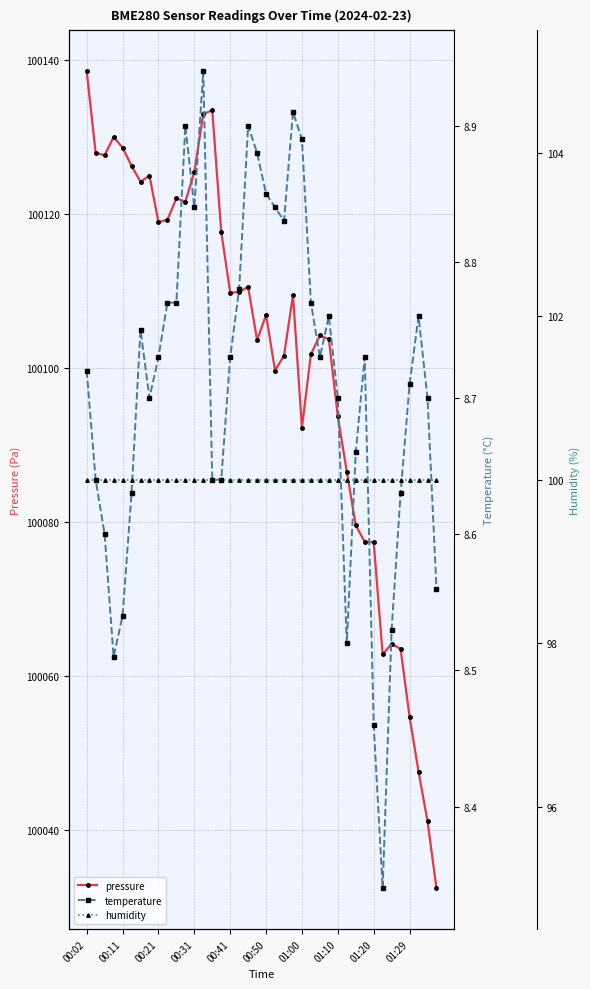

The pressure series shows 100077.4 at 01:20. True or false?

True